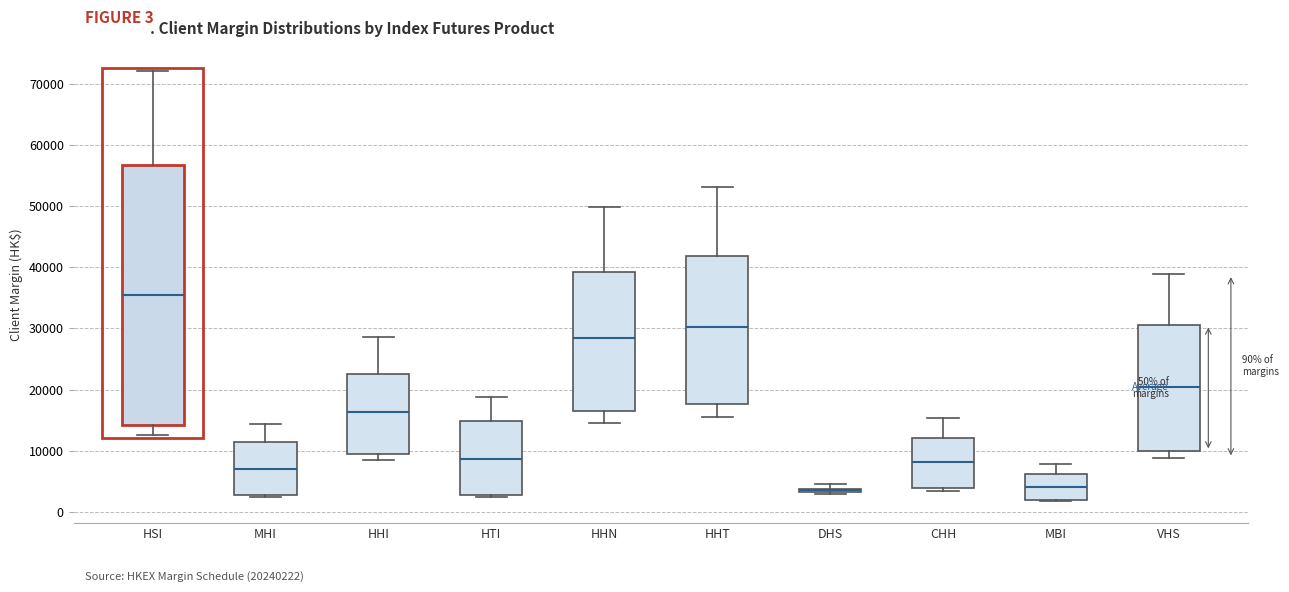

Comparing the boxes themselves (not the whiskers), which one is the tallest?

HSI